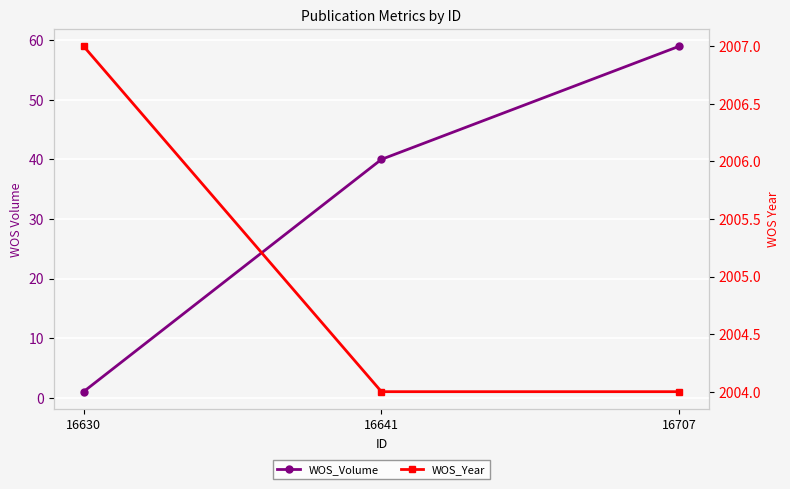

Which series has the widest spread of values?

WOS_Volume